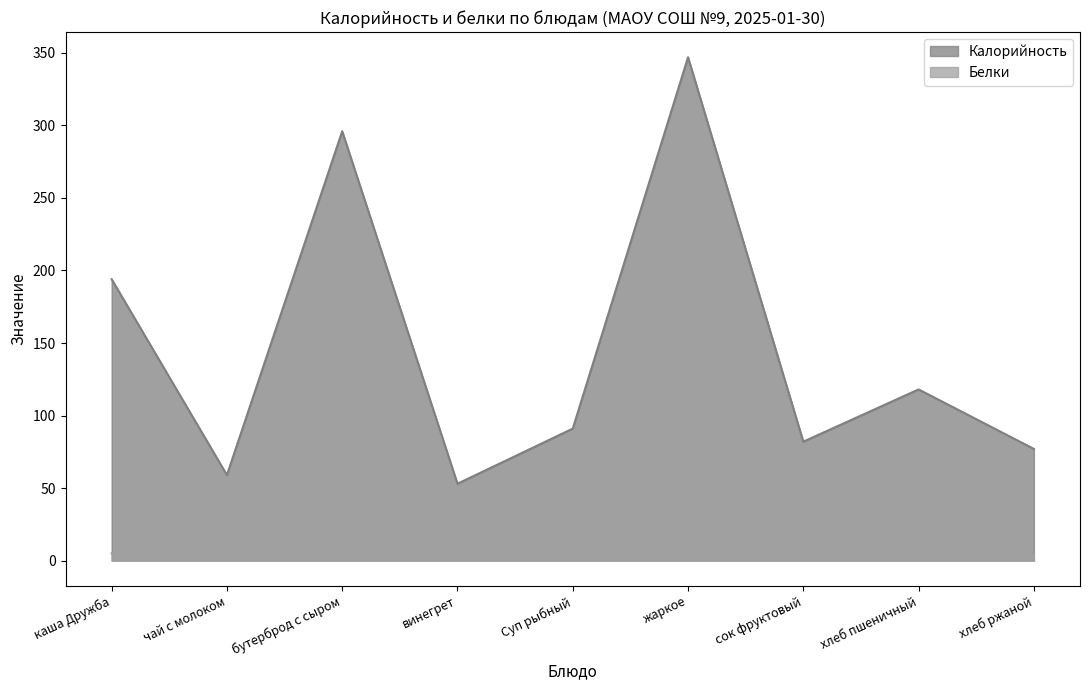

What are all the series names shown in the legend?

Калорийность, Белки